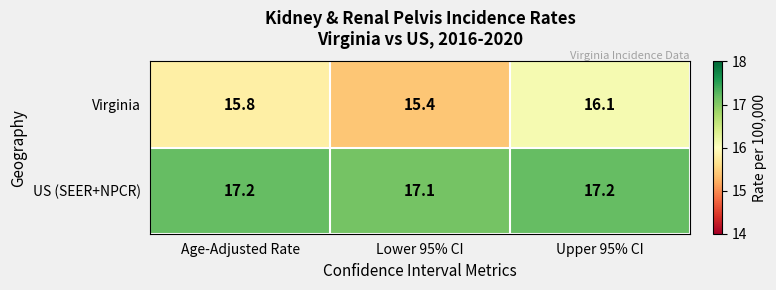

What is the total value across all series at Age-Adjusted Rate?

33.0